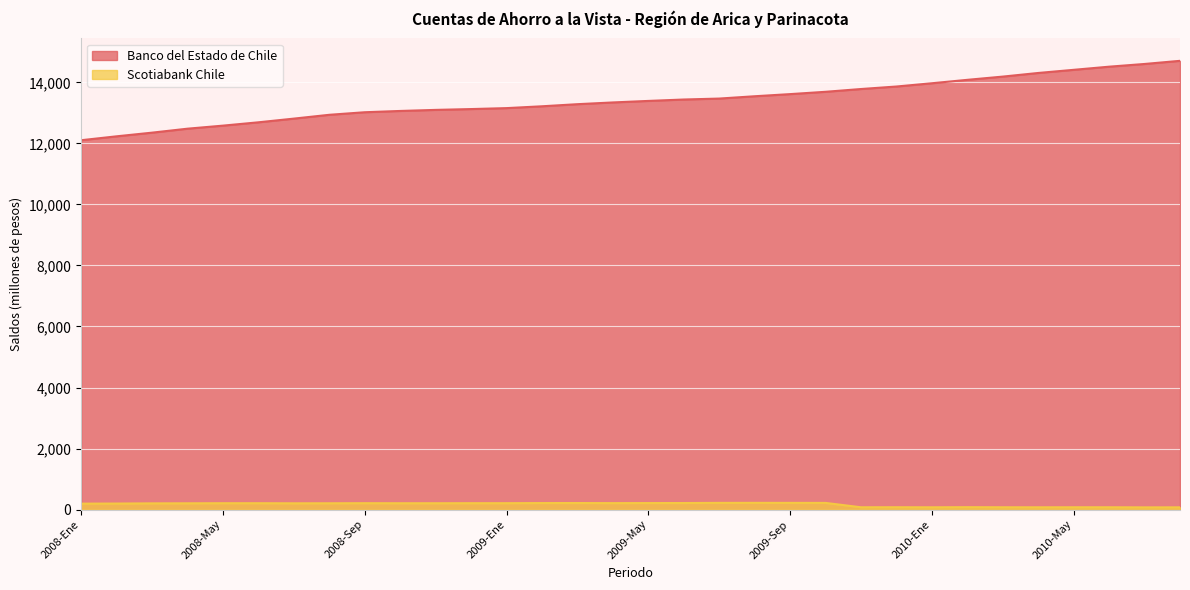

True or false: Banco del Estado de Chile and Scotiabank Chile intersect in this chart.

False